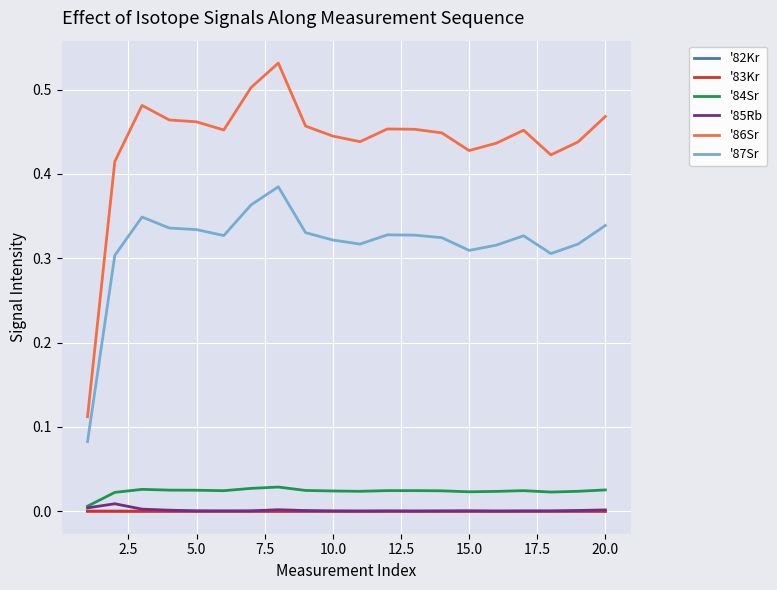

How many lines are shown in the chart?

6